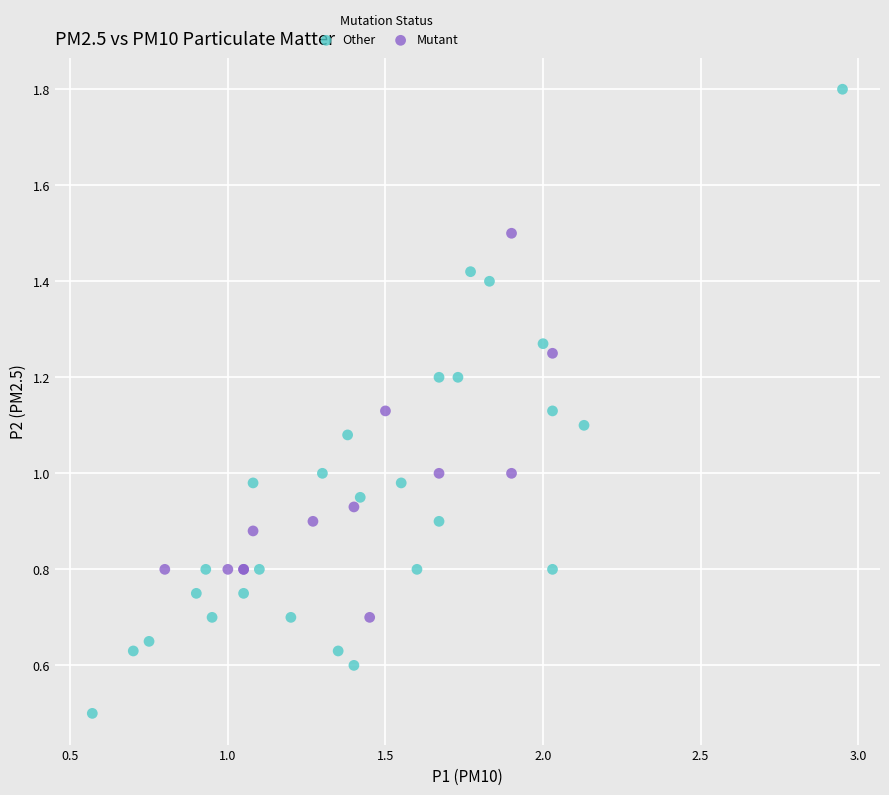

What are all the series names shown in the legend?

Other, Mutant